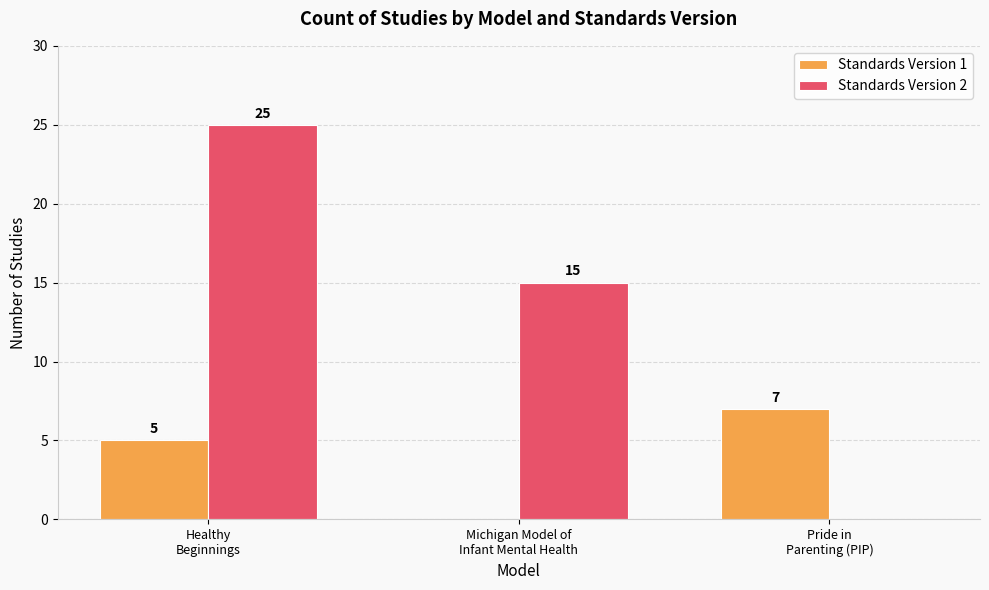

What are all the series names shown in the legend?

Standards Version 1, Standards Version 2